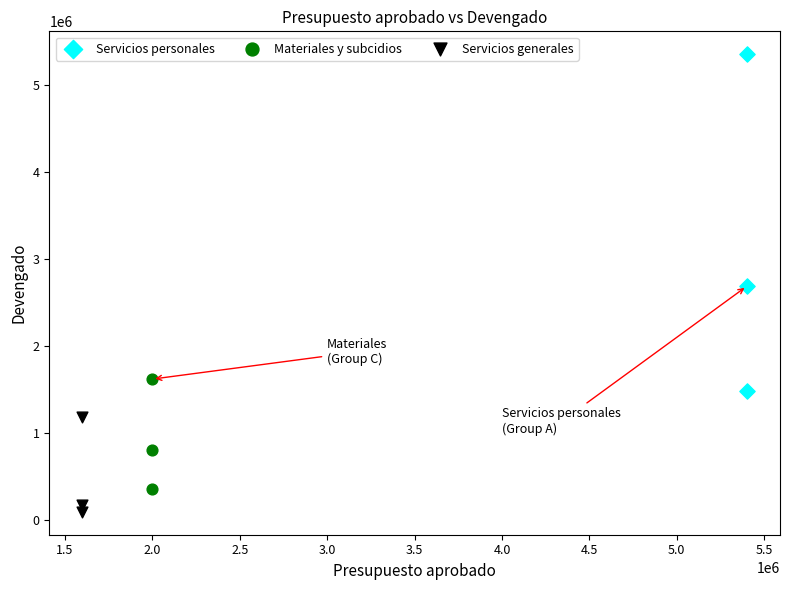

Which series has the widest spread of Y values?

Servicios personales